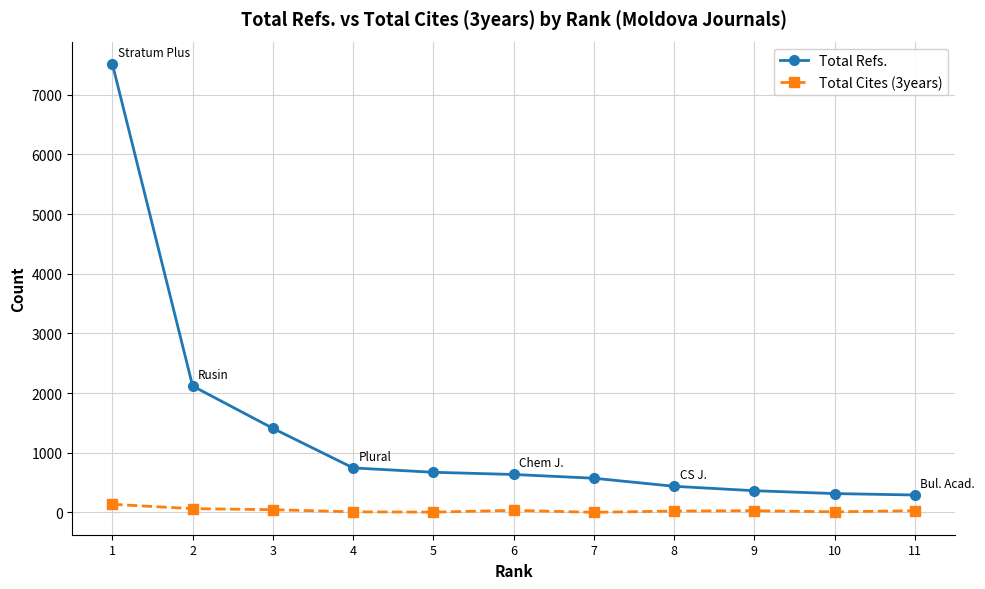

List the series in order of their peak value, lowest first.

Total Cites (3years), Total Refs.